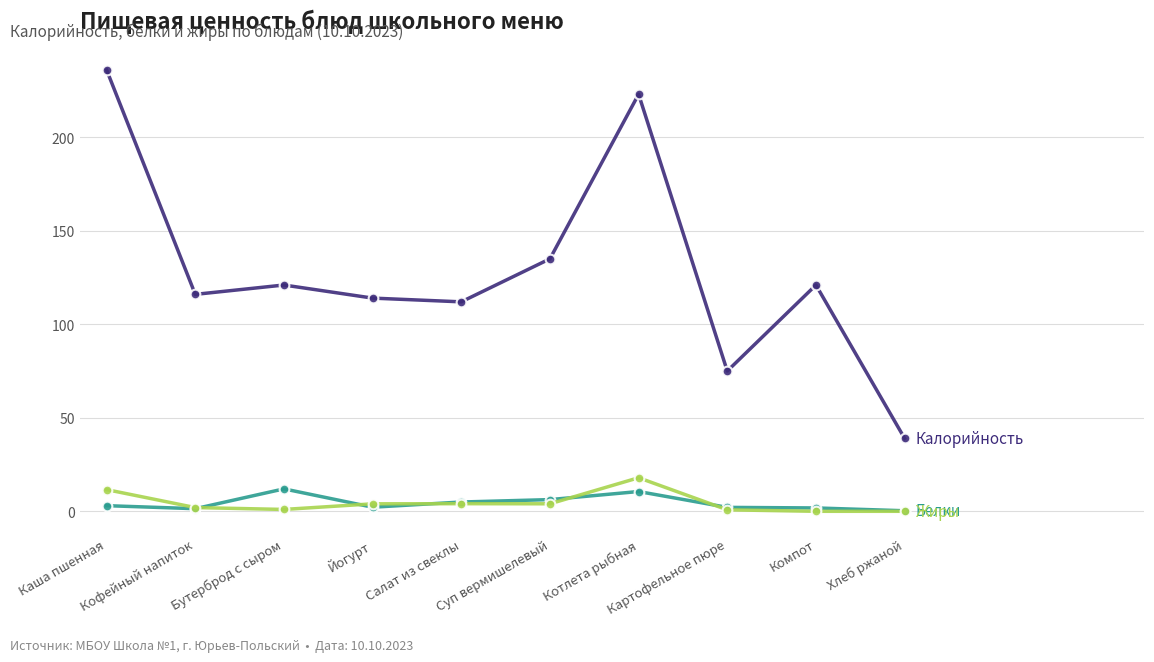

What is the greatest value displayed?

236.0